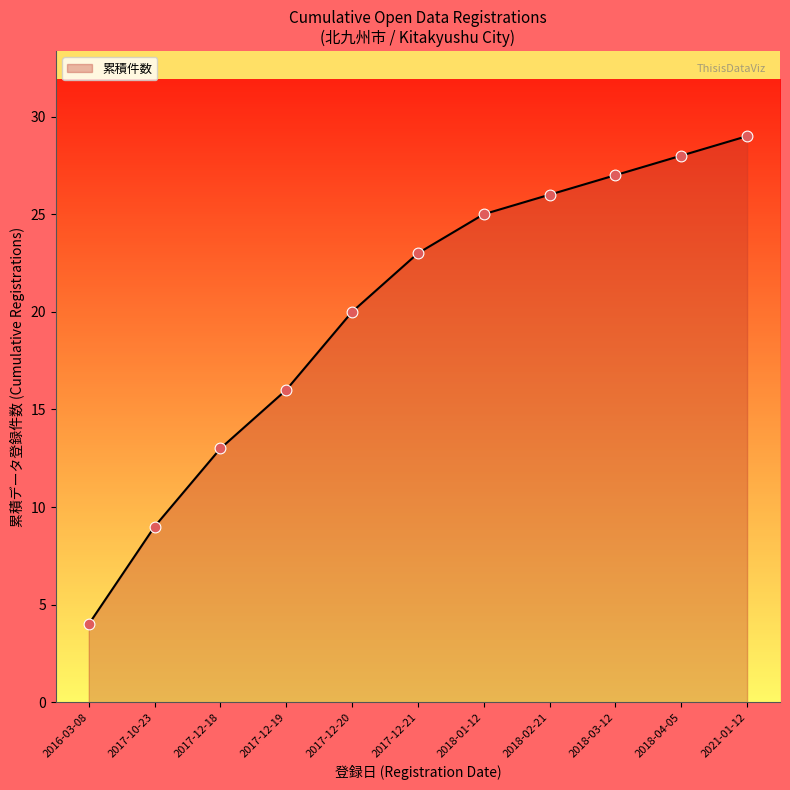

Approximately how many times larger is the value at 2021-01-12 compared to 2017-12-18?

2.2